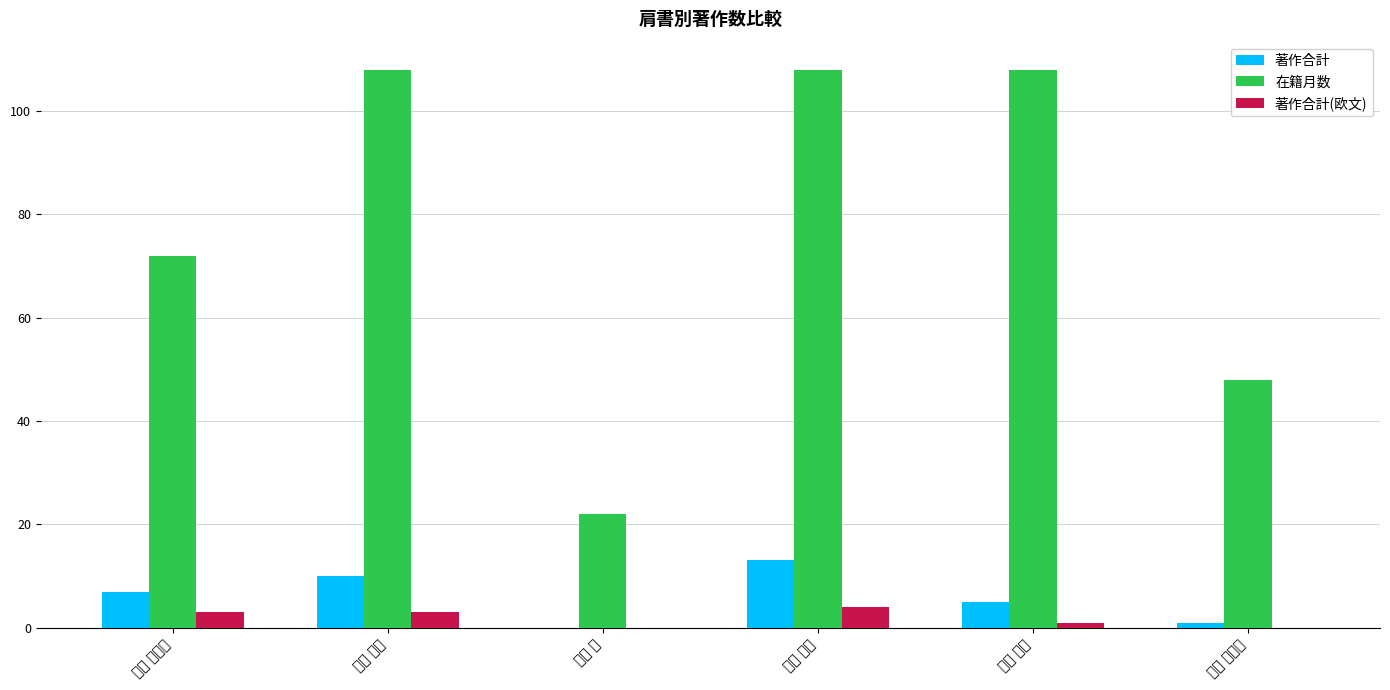

What is the average value of the 著作合計 series?

6